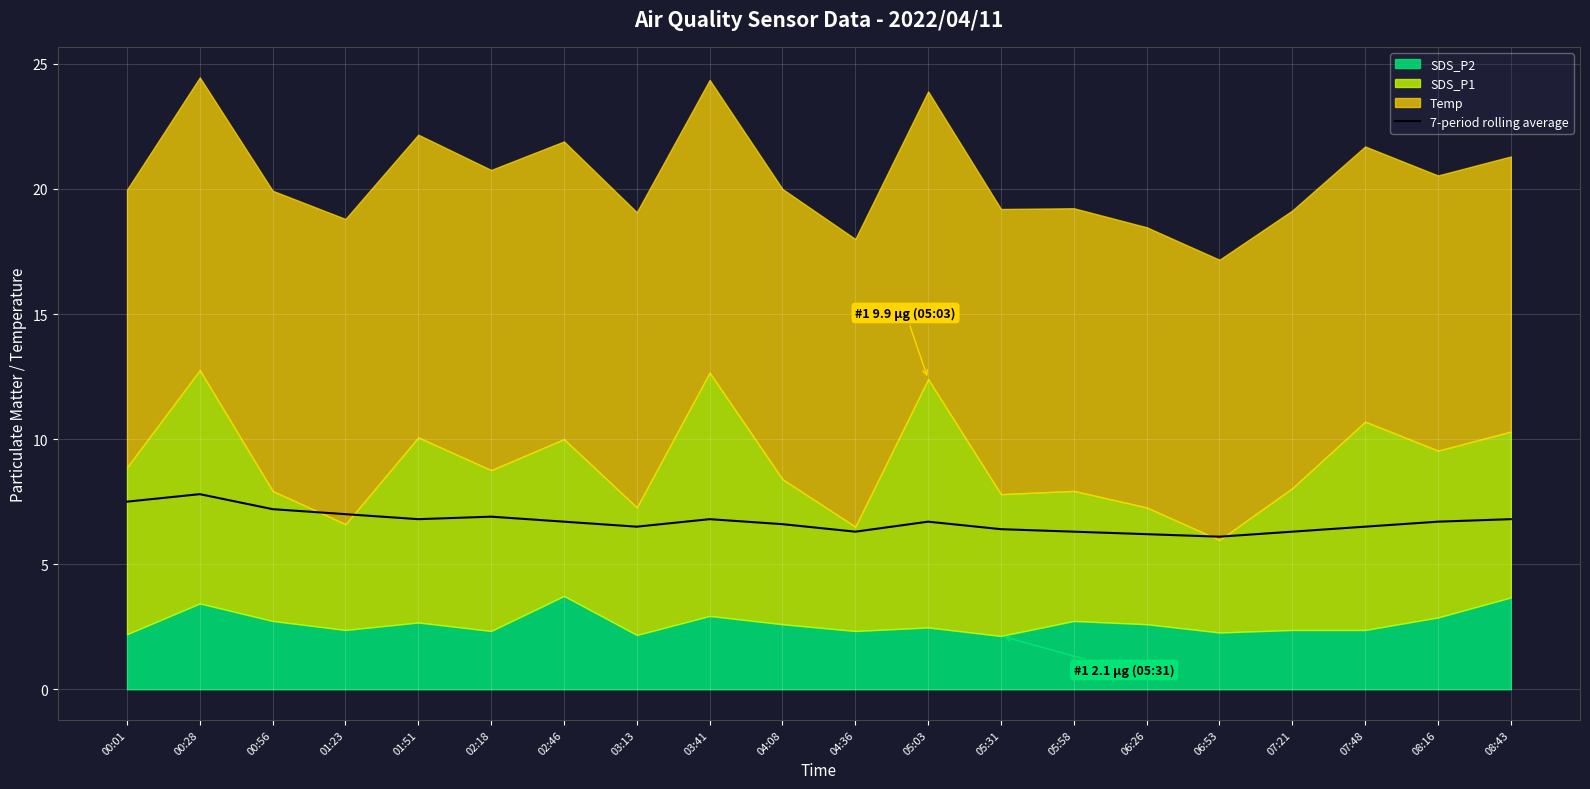

Rank the categories by value from lowest to highest.

06:53, 06:26, 04:36, 05:58, 07:21, 05:31, 03:13, 07:48, 04:08, 02:46, 05:03, 08:16, 01:51, 03:41, 08:43, 02:18, 01:23, 00:56, 00:01, 00:28